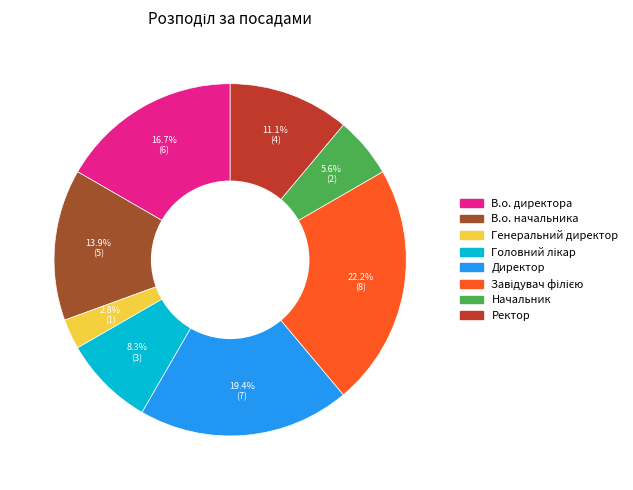

What is the ratio of the value at Начальник to the value at В.о. директора?

0.3